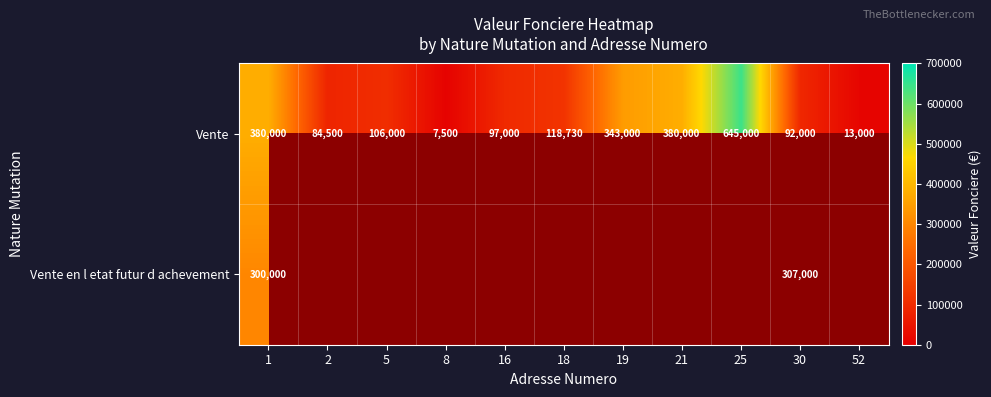

What is the spread (max minus min) of values at 30?

215000